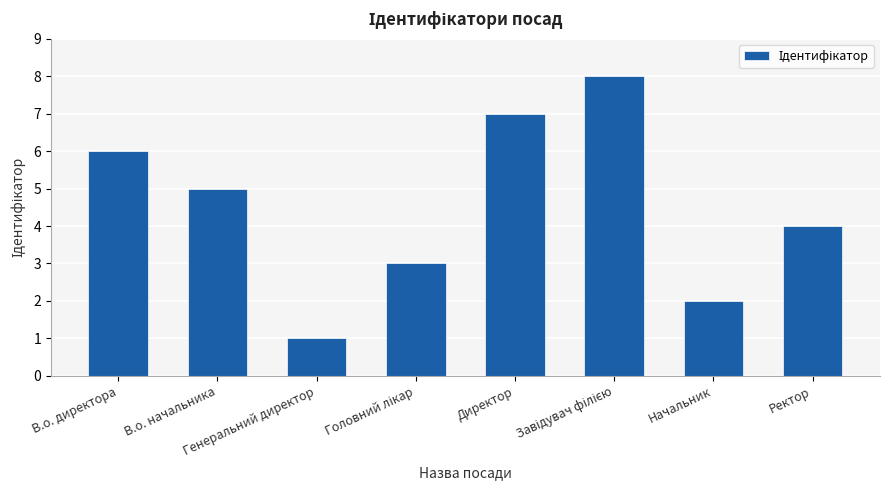

What is the difference between the maximum and second lowest values?

6